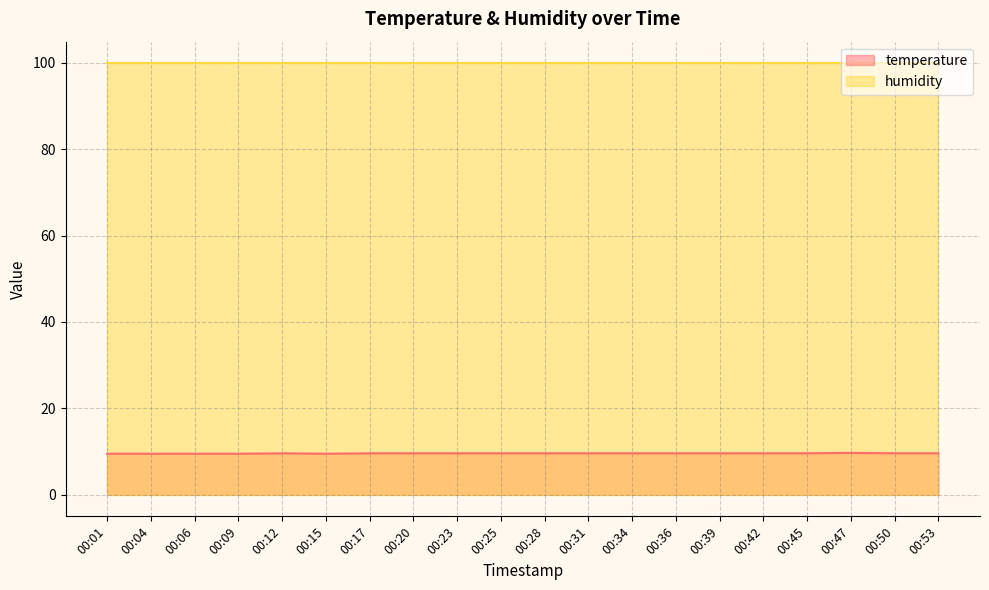

Does the chart display data point markers on the line(s)?

No